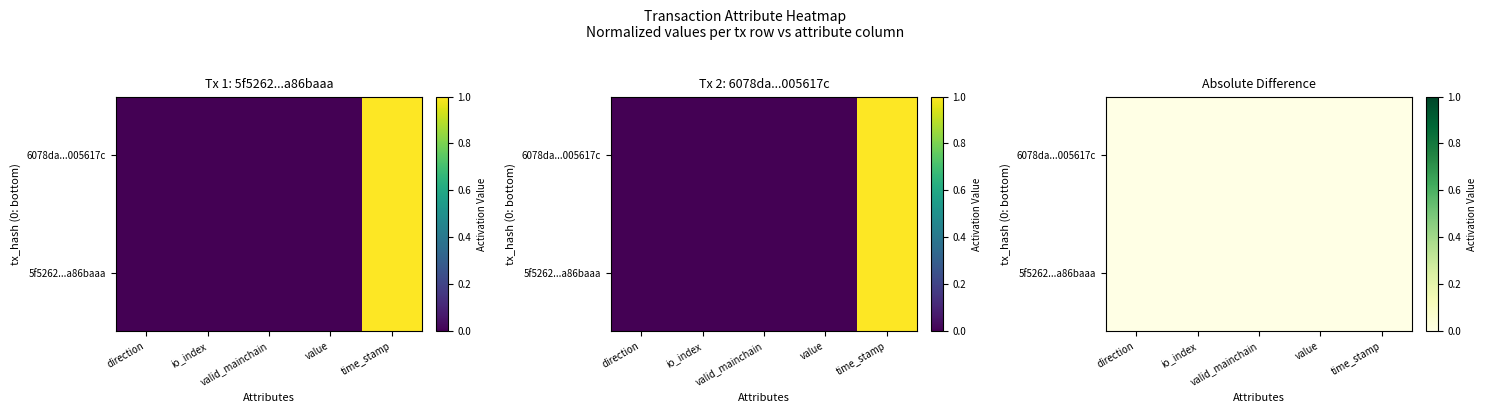

Which has a higher value, io_index or time_stamp?

time_stamp